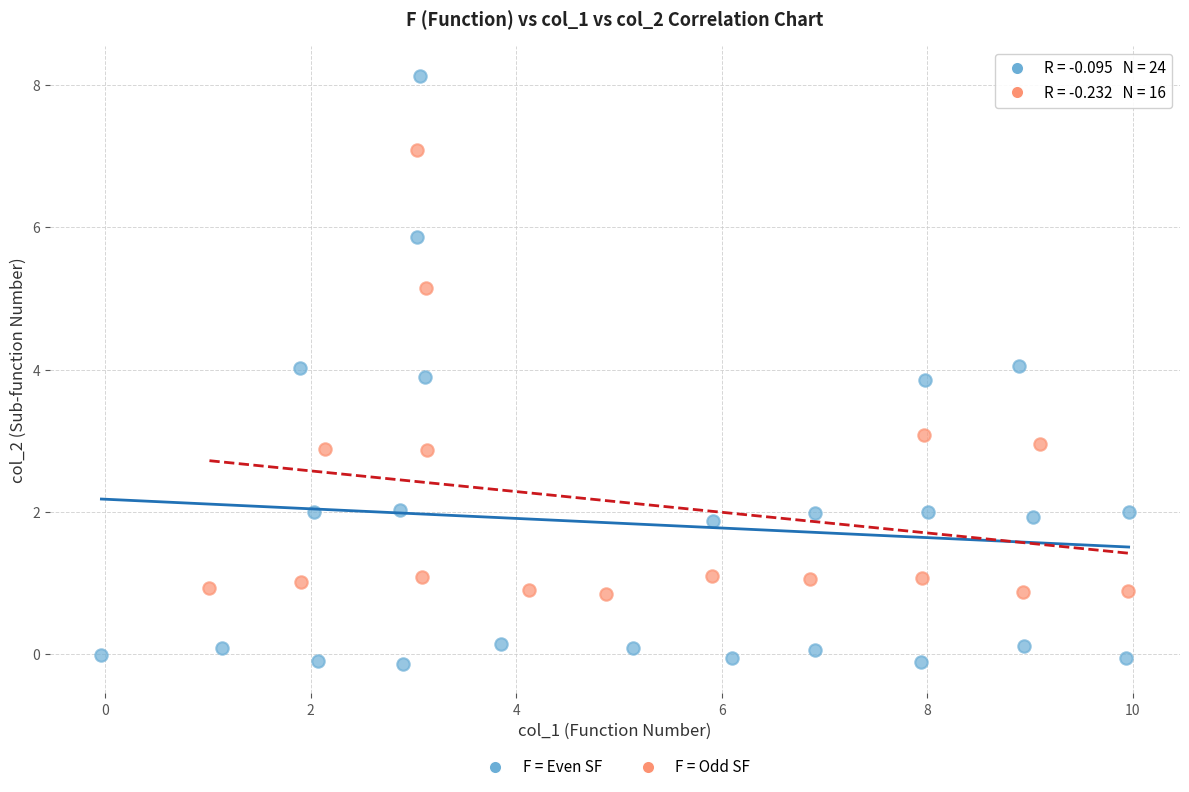

Which series reaches the minimum Y coordinate?

F = Even SF